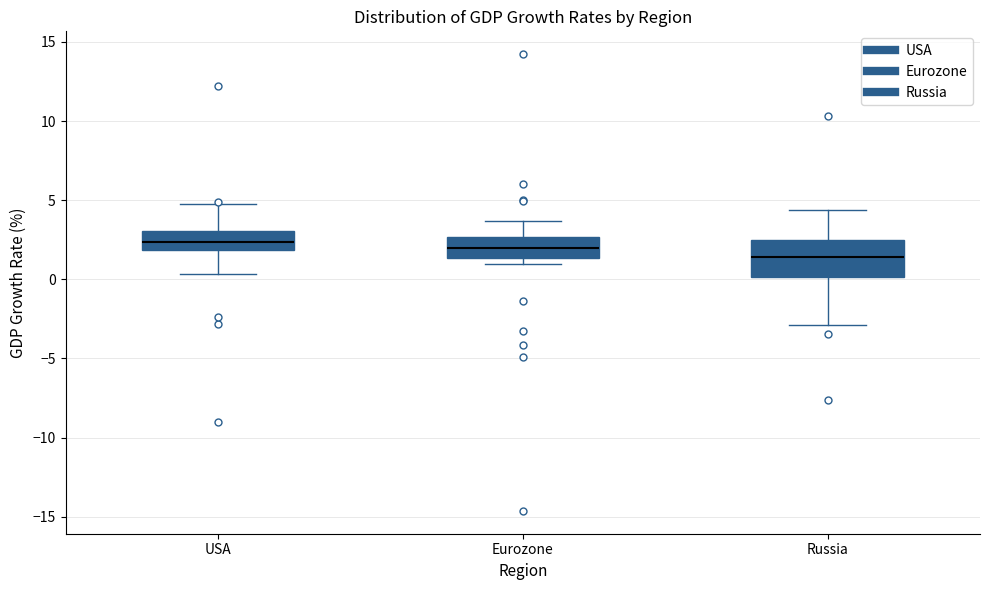

Reading left to right, transcribe this box plot: for each box, give where its median line is, the range the box spans, and where its two whiskers end, as read against the y-axis. The values are not printed on the chart, so give them approximately, as read against the axis.

USA: median 2.5, box 2.0 to 3.0, whiskers 0.5 to 5.0
Eurozone: median 2.0, box 1.5 to 2.5, whiskers 1.0 to 3.5
Russia: median 1.5, box 0.0 to 2.5, whiskers -3.0 to 4.5